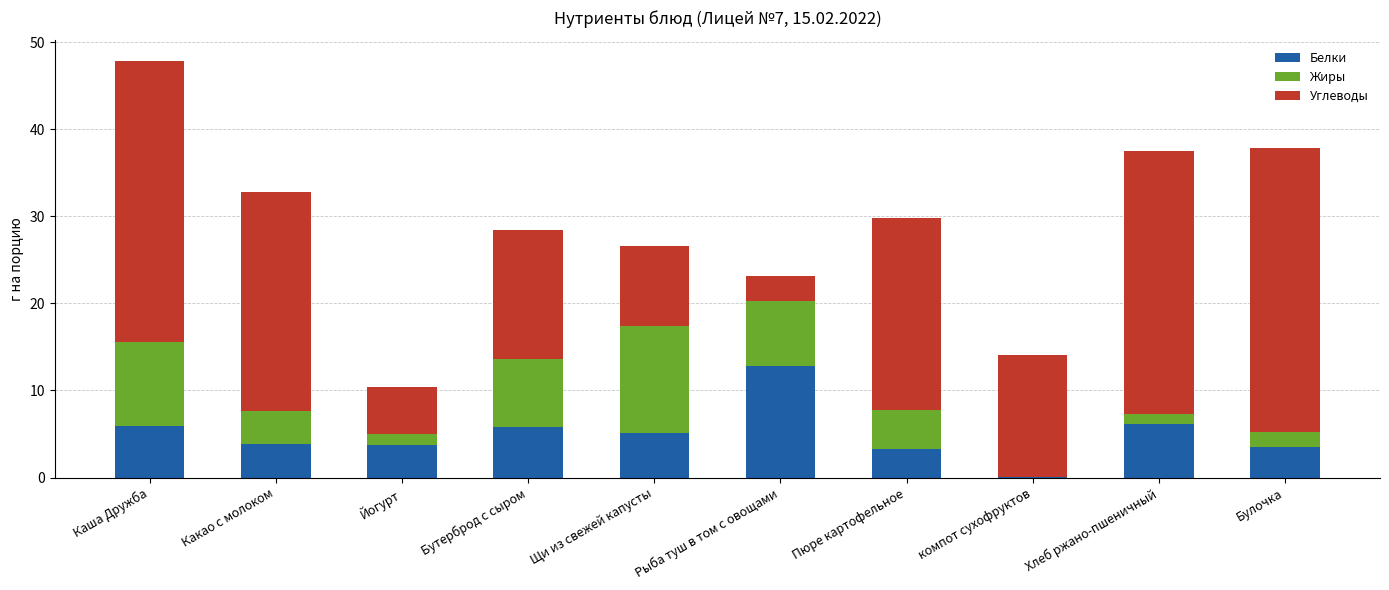

Which category has the highest value in the Белки series?

Рыба туш в том с овощами